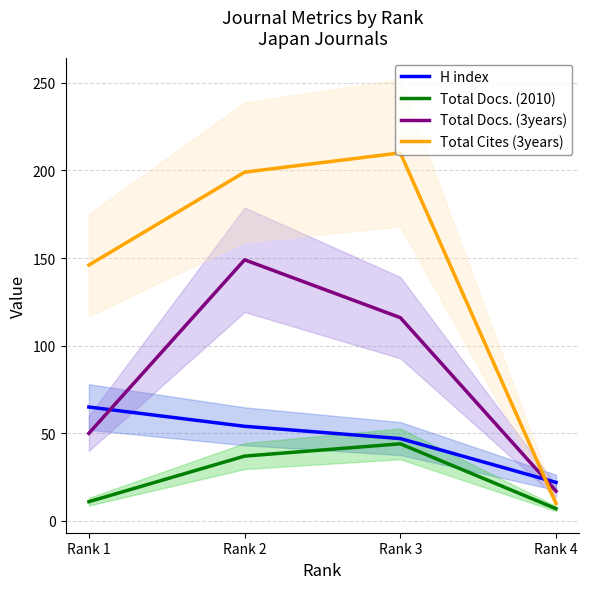

How many times do Total Docs. (3years) and Total Cites (3years) cross each other?

1